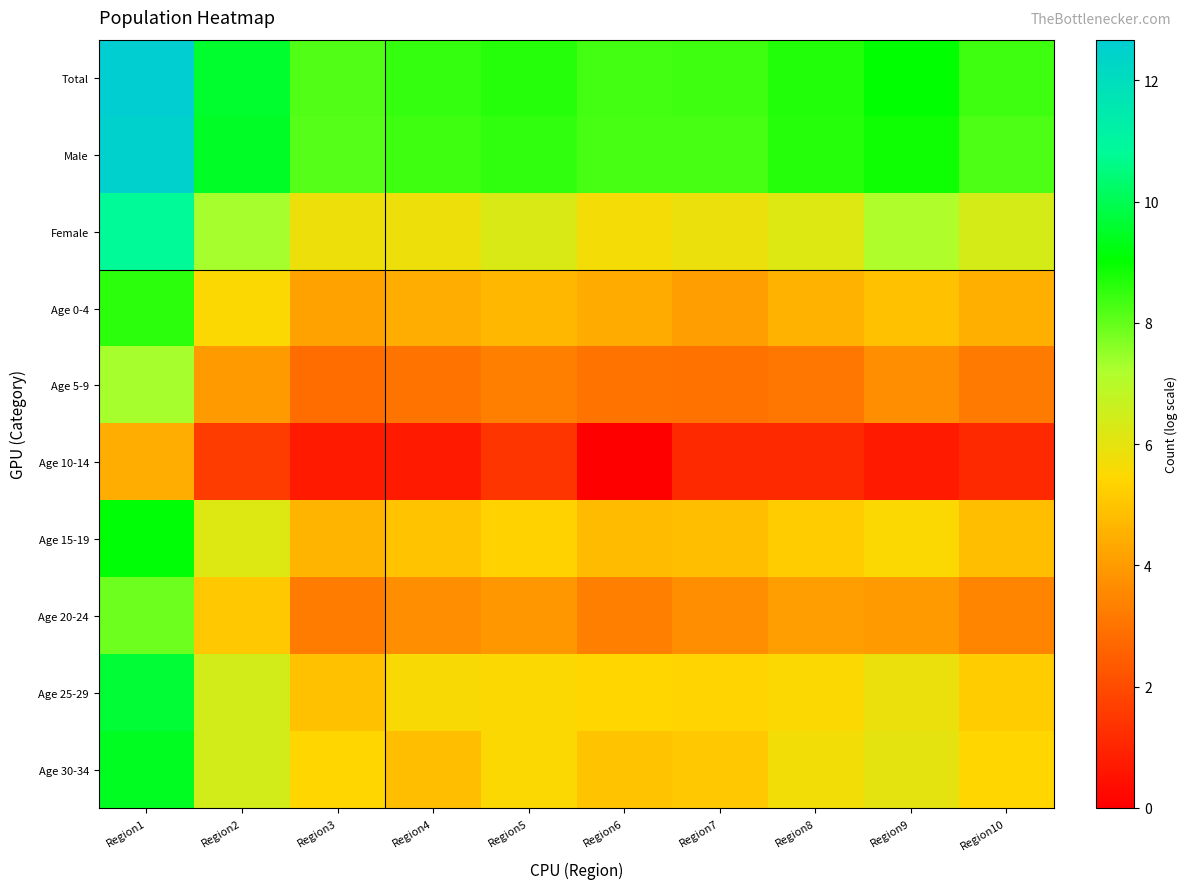

Reading left to right, transcribe all the data shown in this chart.

Total: Region1=12.7	Region2=9.6	Region3=8.2	Region4=8.5	Region5=8.6	Region6=8.4	Region7=8.4	Region8=8.7	Region9=9.0	Region10=8.4
Male: Region1=12.5	Region2=9.5	Region3=8.1	Region4=8.4	Region5=8.5	Region6=8.3	Region7=8.3	Region8=8.6	Region9=8.9	Region10=8.3
Female: Region1=10.8	Region2=7.3	Region3=5.8	Region4=5.8	Region5=6.3	Region6=5.7	Region7=5.9	Region8=6.1	Region9=7.1	Region10=6.3
Age 0-4: Region1=8.6	Region2=5.5	Region3=4.2	Region4=4.5	Region5=4.7	Region6=4.4	Region7=4.1	Region8=4.6	Region9=4.9	Region10=4.5
Age 5-9: Region1=7.3	Region2=4.0	Region3=2.8	Region4=3.0	Region5=3.3	Region6=3.0	Region7=3.0	Region8=3.1	Region9=3.7	Region10=3.2
Age 10-14: Region1=4.4	Region2=1.6	Region3=0.7	Region4=0.7	Region5=1.4	Region6=0.0	Region7=1.1	Region8=1.1	Region9=0.7	Region10=1.1
Age 15-19: Region1=9.1	Region2=6.1	Region3=4.6	Region4=5.0	Region5=5.3	Region6=4.8	Region7=4.9	Region8=5.2	Region9=5.5	Region10=4.9
Age 20-24: Region1=7.9	Region2=5.1	Region3=3.3	Region4=3.7	Region5=3.9	Region6=3.3	Region7=3.7	Region8=4.1	Region9=4.0	Region10=3.4
Age 25-29: Region1=9.7	Region2=6.4	Region3=4.9	Region4=5.6	Region5=5.5	Region6=5.4	Region7=5.3	Region8=5.5	Region9=5.9	Region10=5.2
Age 30-34: Region1=9.4	Region2=6.4	Region3=5.4	Region4=4.9	Region5=5.5	Region6=5.0	Region7=5.1	Region8=5.7	Region9=6.0	Region10=5.4